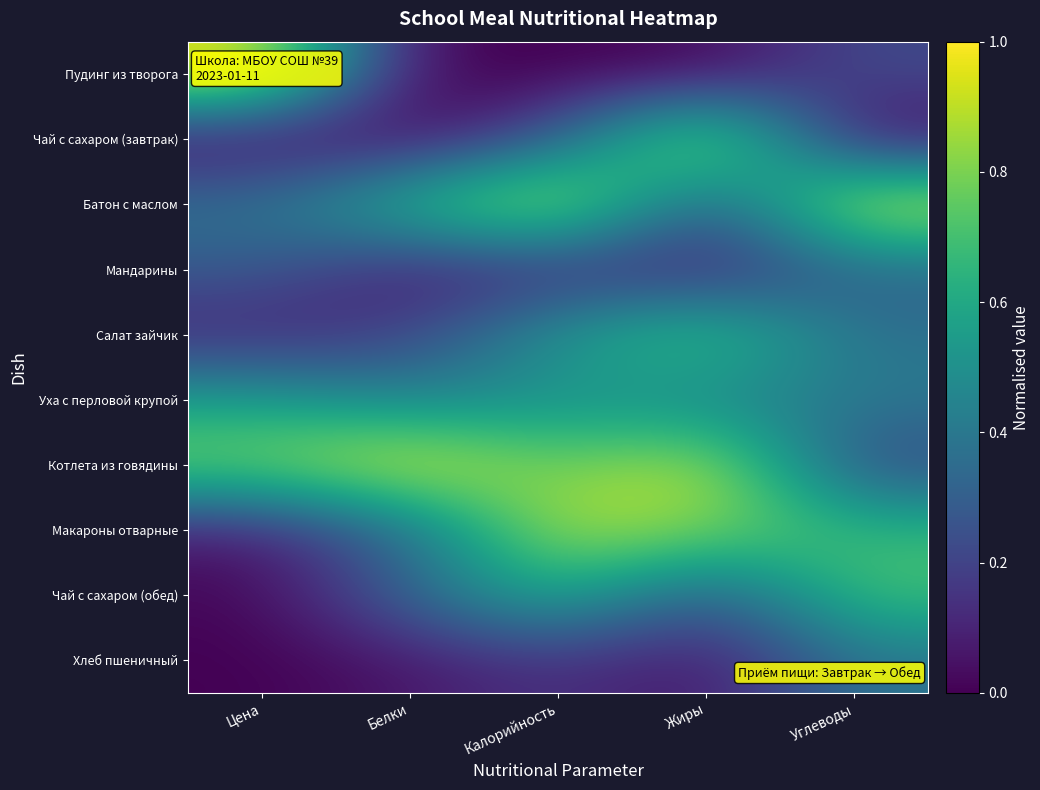

Which category has the lowest value across all series?

Белки